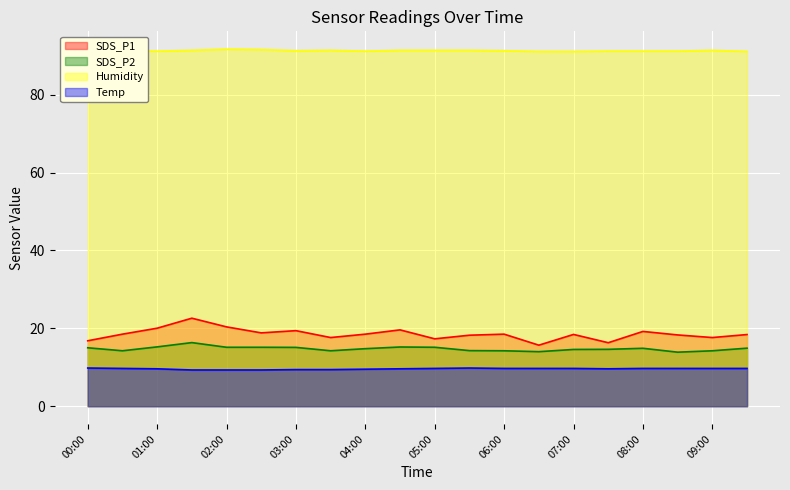

What is the total value across all series at 07:30?

131.7